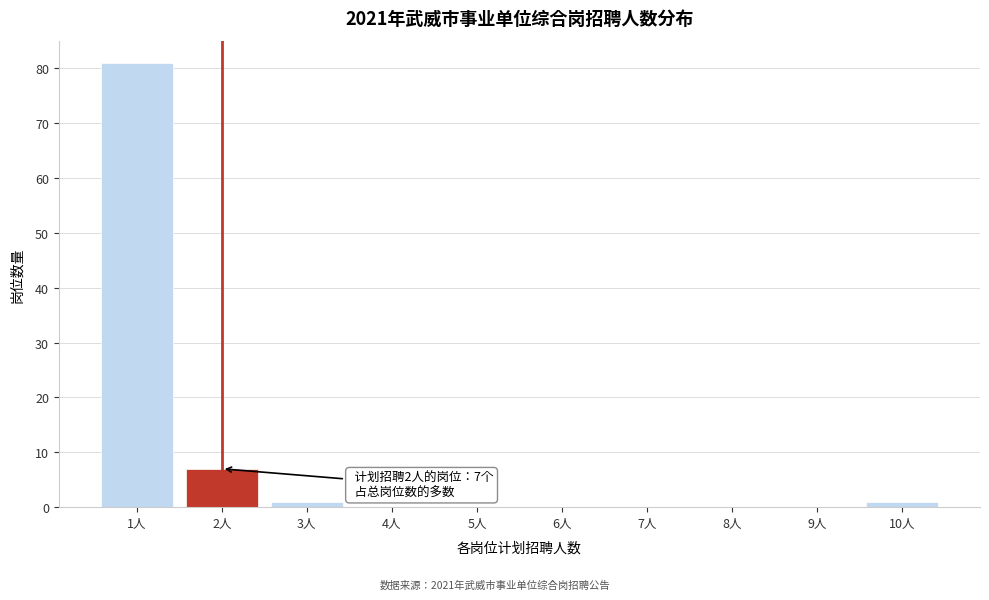

Reading left to right, transcribe all the data shown in this chart.

1人=81	2人=7	3人=1	4人=0	5人=0	6人=0	7人=0	8人=0	9人=0	10人=1